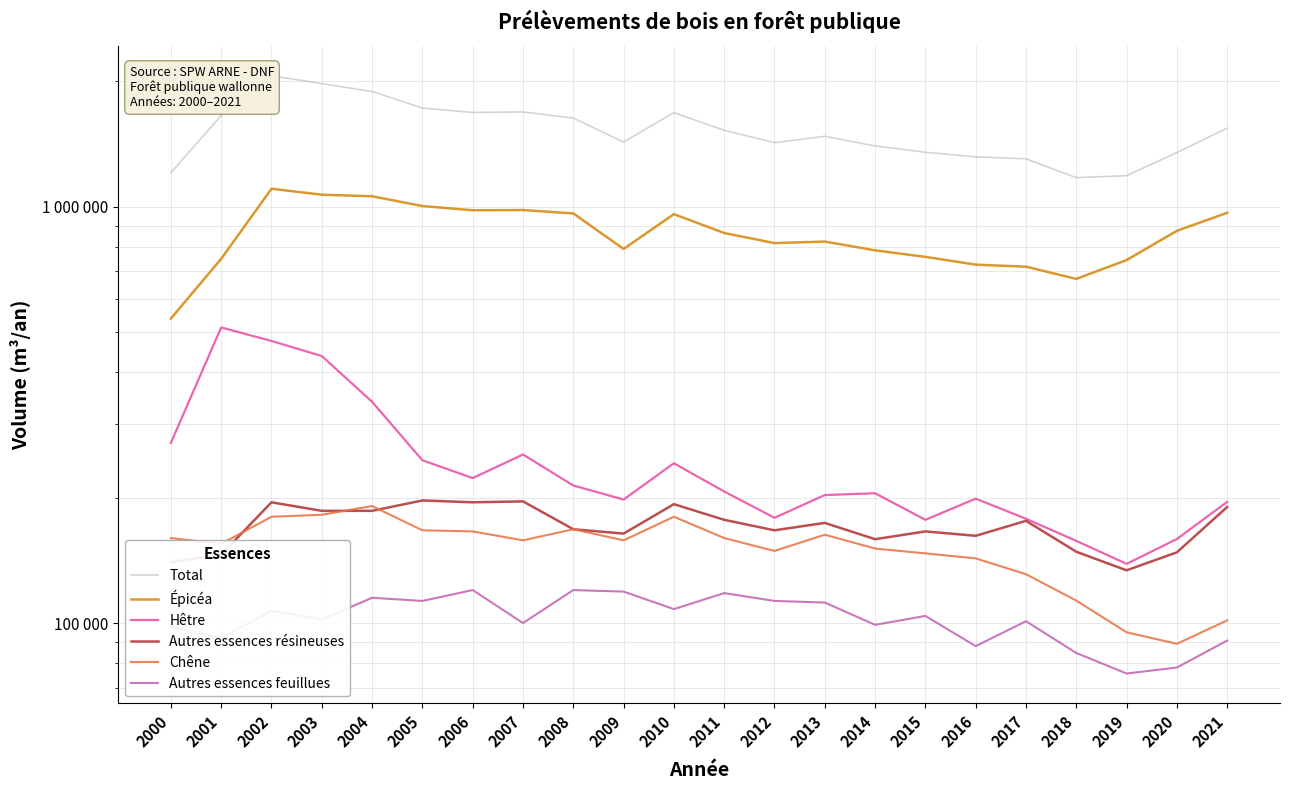

At which label is Total closest to 1618929?

2008